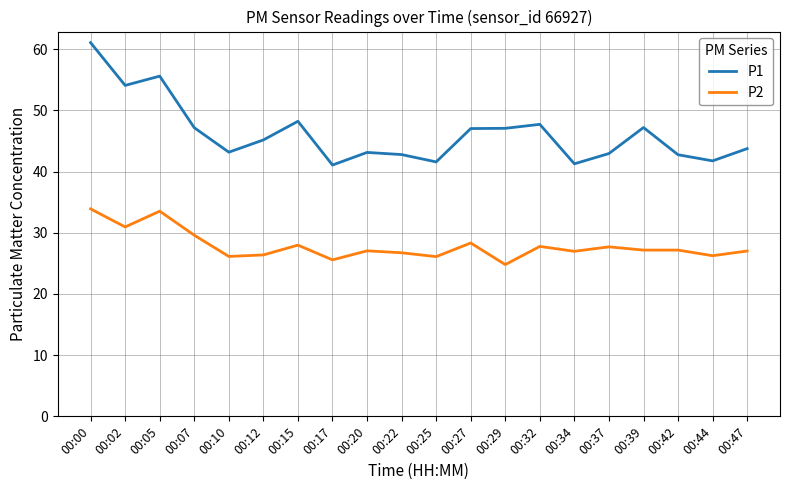

What is the difference between the maximum and minimum values in the P2 series?

9.1